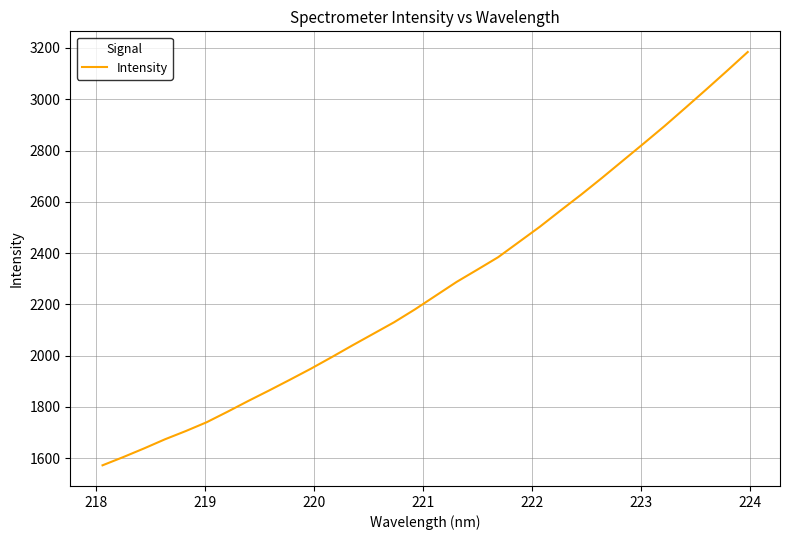

What is the difference between the maximum and minimum values?

1611.8